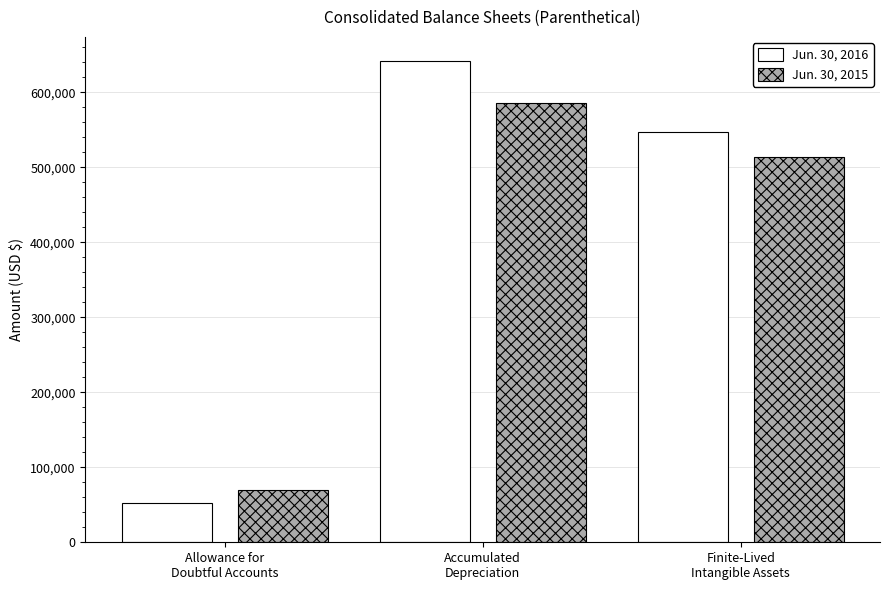

Which series has the largest range (max minus min)?

Jun. 30, 2016